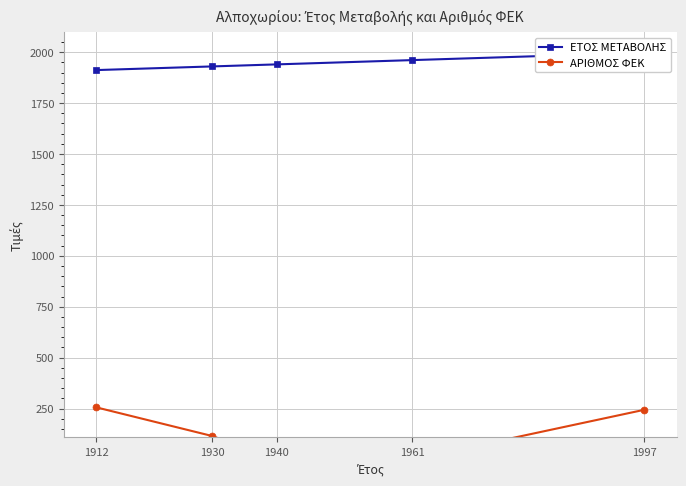

Which series changed the most between 1912 and 1940?

ΑΡΙΘΜΟΣ ΦΕΚ